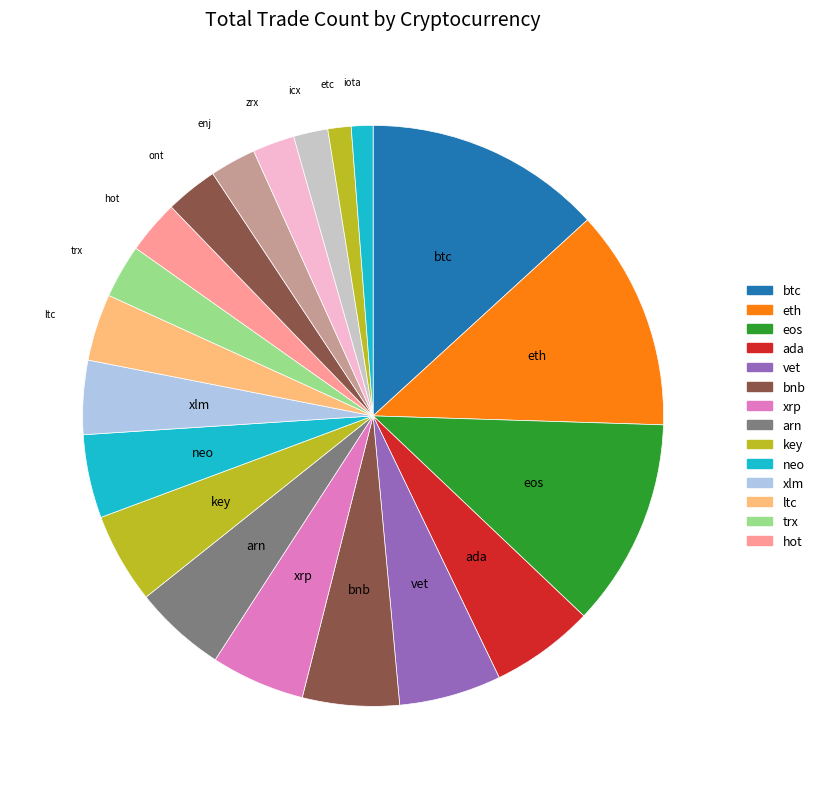

To the nearest percent, what is the difference between the largest and smallest slice percentages?

12%